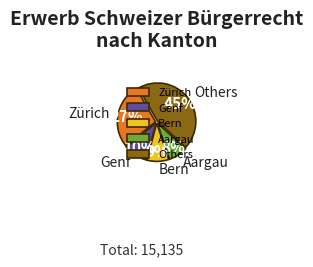

True or false: Aargau accounts for 2% of the total.

False